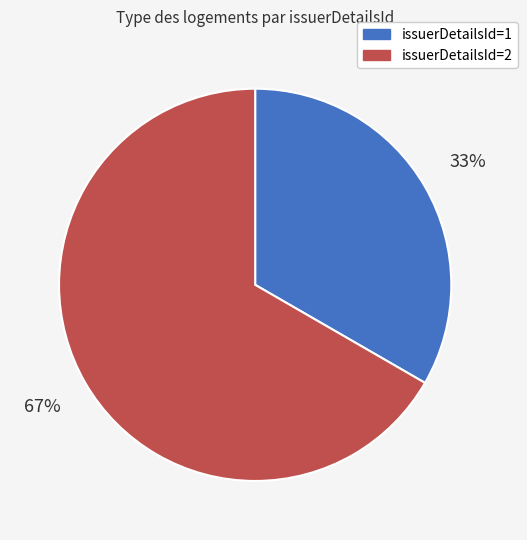

To the nearest percent, what is the average slice percentage?

50%